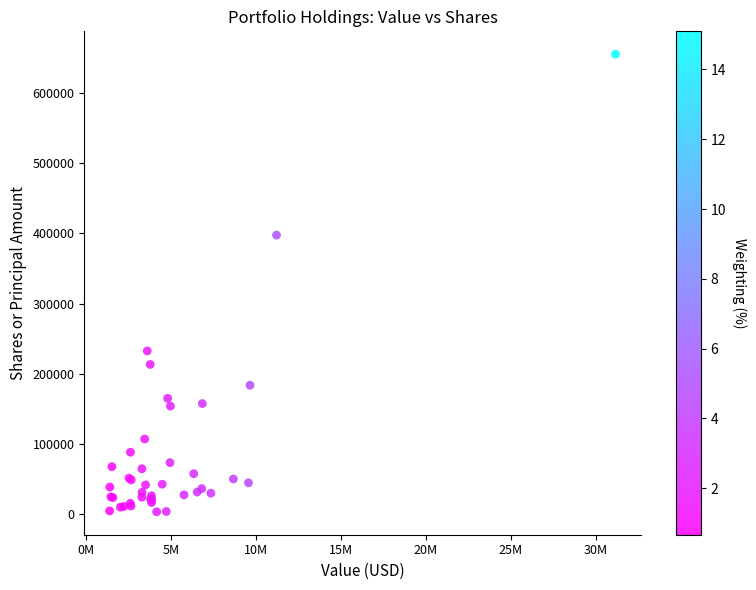

What Y value in the scatter plot is closest to 329327?

397513